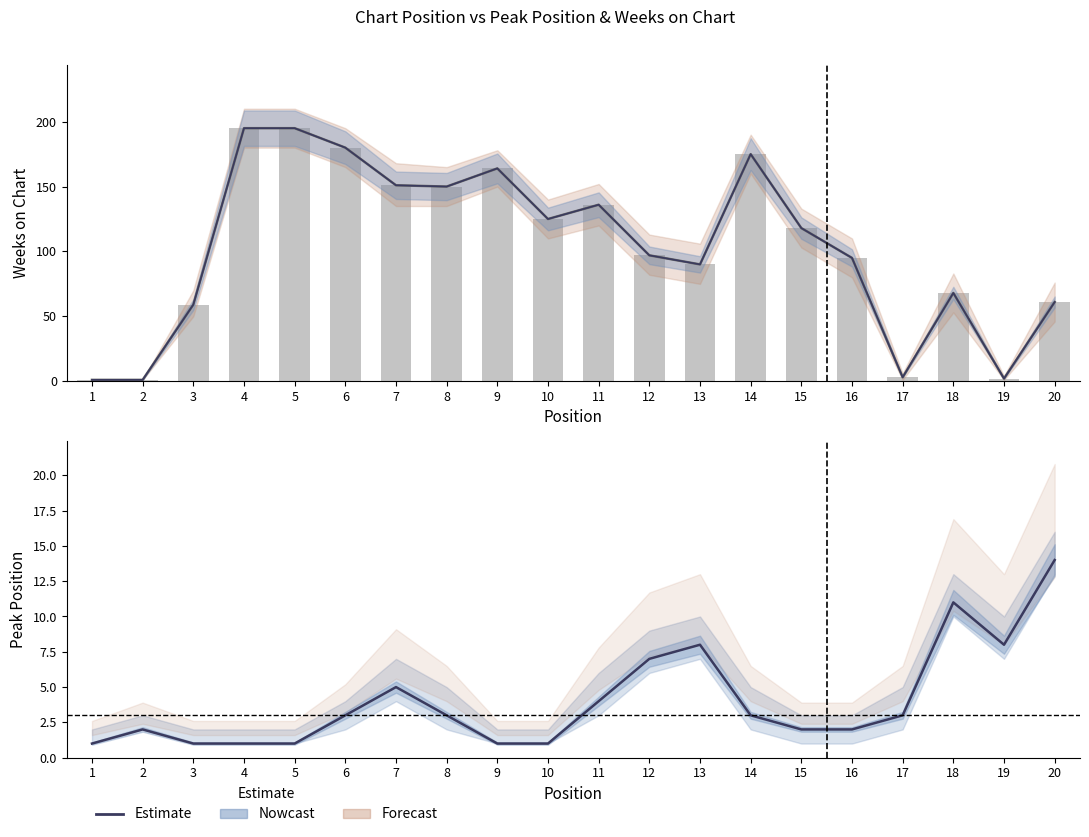

Are the bars grouped side by side (vs. stacked)?

No